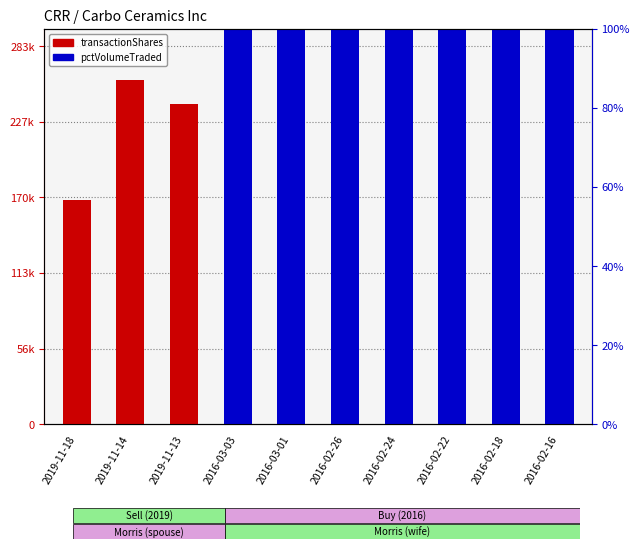

True or false: transactionShares has a value of 50279.5 at 2016-02-16.

False